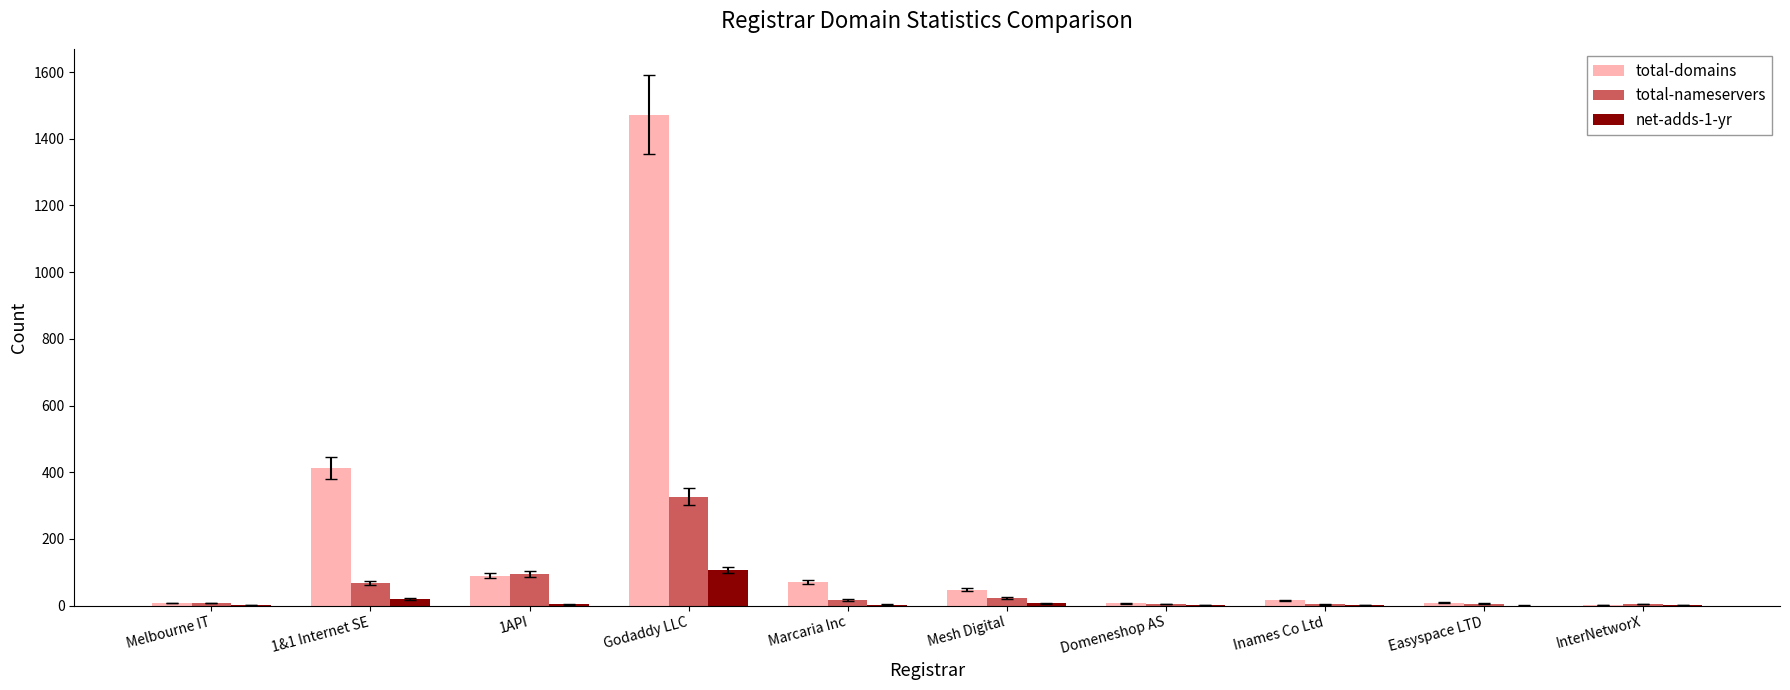

What are all the series names shown in the legend?

total-domains, total-nameservers, net-adds-1-yr